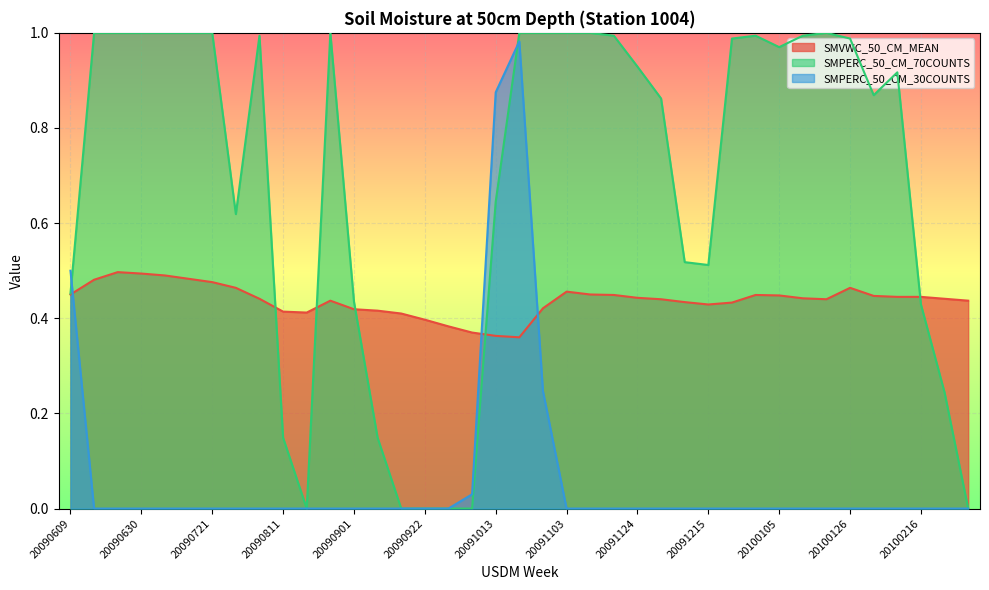

Where is SMPERC_50_CM_30COUNTS nearest to the value 0?

20090616